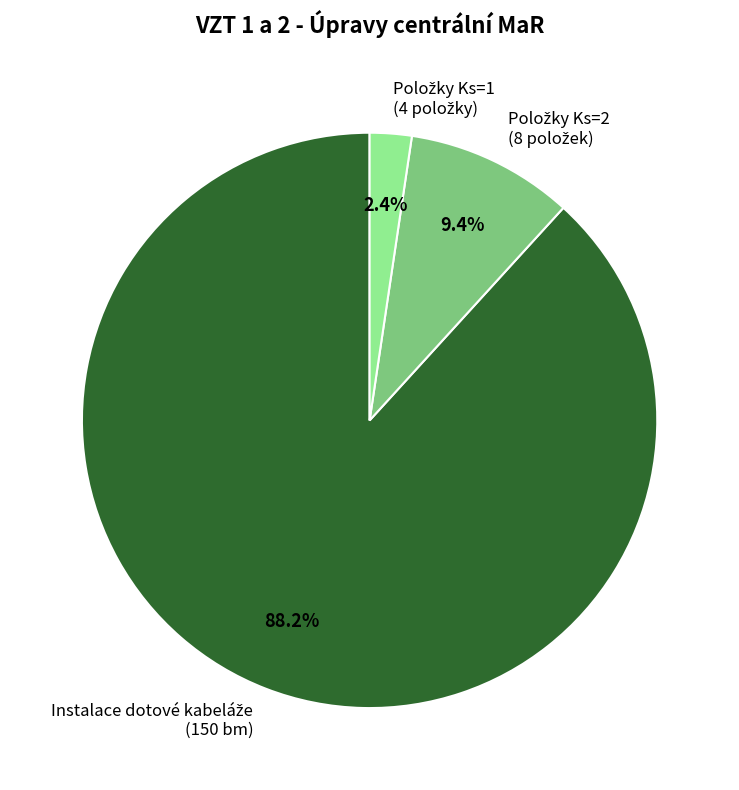

Is there a majority slice in this chart?

Yes